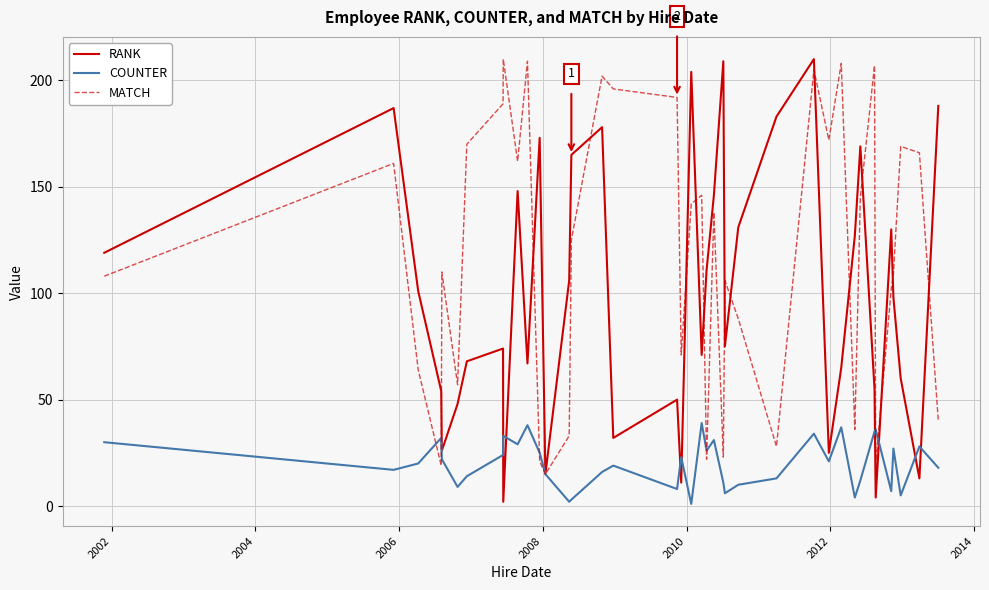

At how many categories does at least one series exceed 20?

38